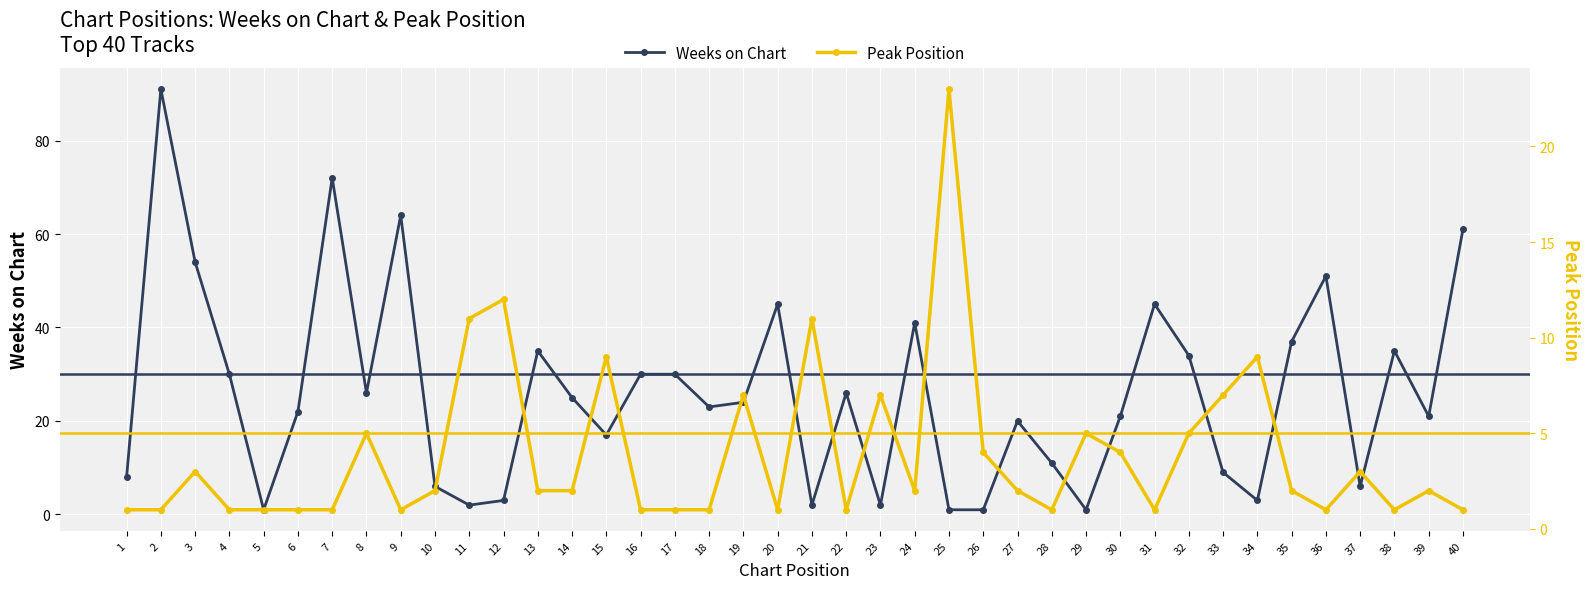

Reading left to right, extract all data points from this chart.

Weeks on Chart: 8	91	54	30	1	22	72	26	64	6	2	3	35	25	17	30	30	23	24	45	2	26	2	41	1	1	20	11	1	21	45	34	9	3	37	51	6	35	21	61
Peak Position: 1	1	3	1	1	1	1	5	1	2	11	12	2	2	9	1	1	1	7	1	11	1	7	2	23	4	2	1	5	4	1	5	7	9	2	1	3	1	2	1